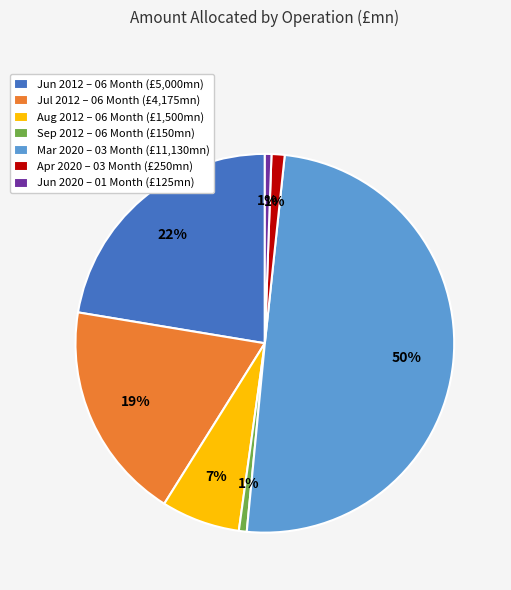

How many slices are in this pie chart?

7